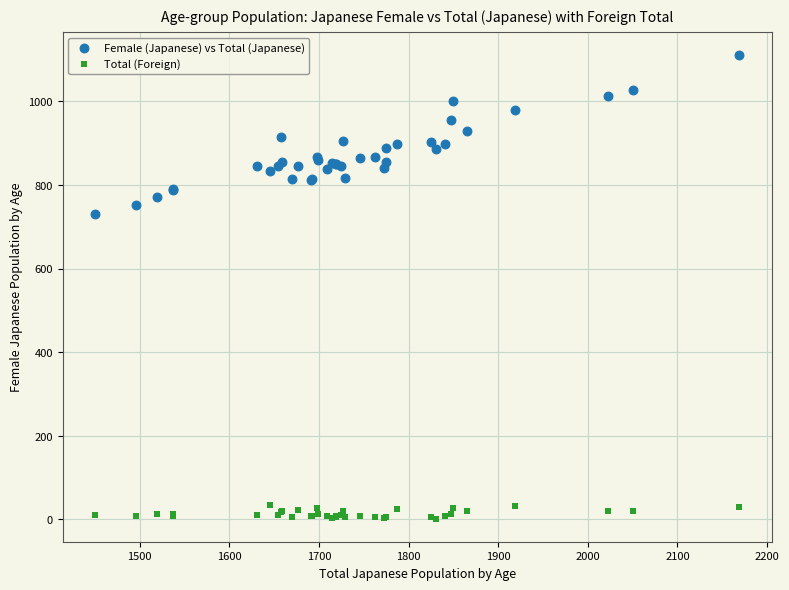

What is the X range (max minus min) for the scatter plot?

719